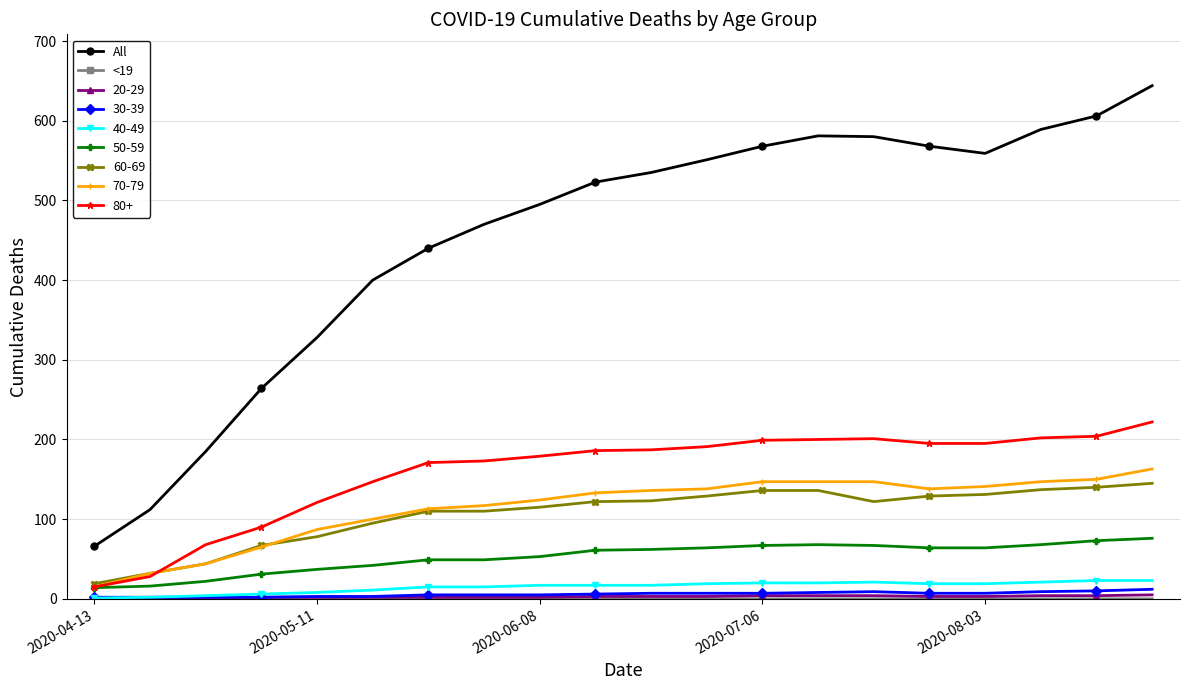

How many data points does each series have?

20